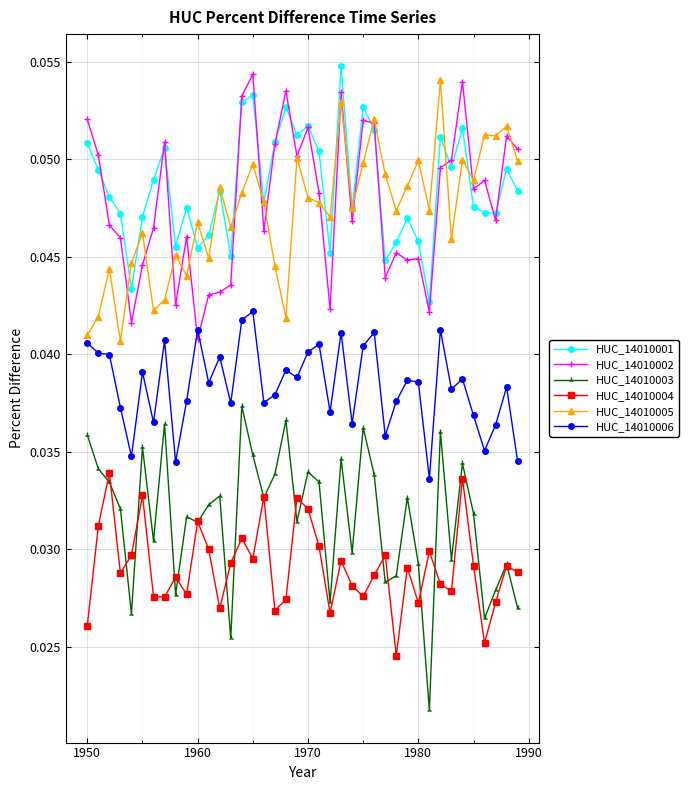

True or false: HUC_14010004 has more than 0 interior local peaks.

True